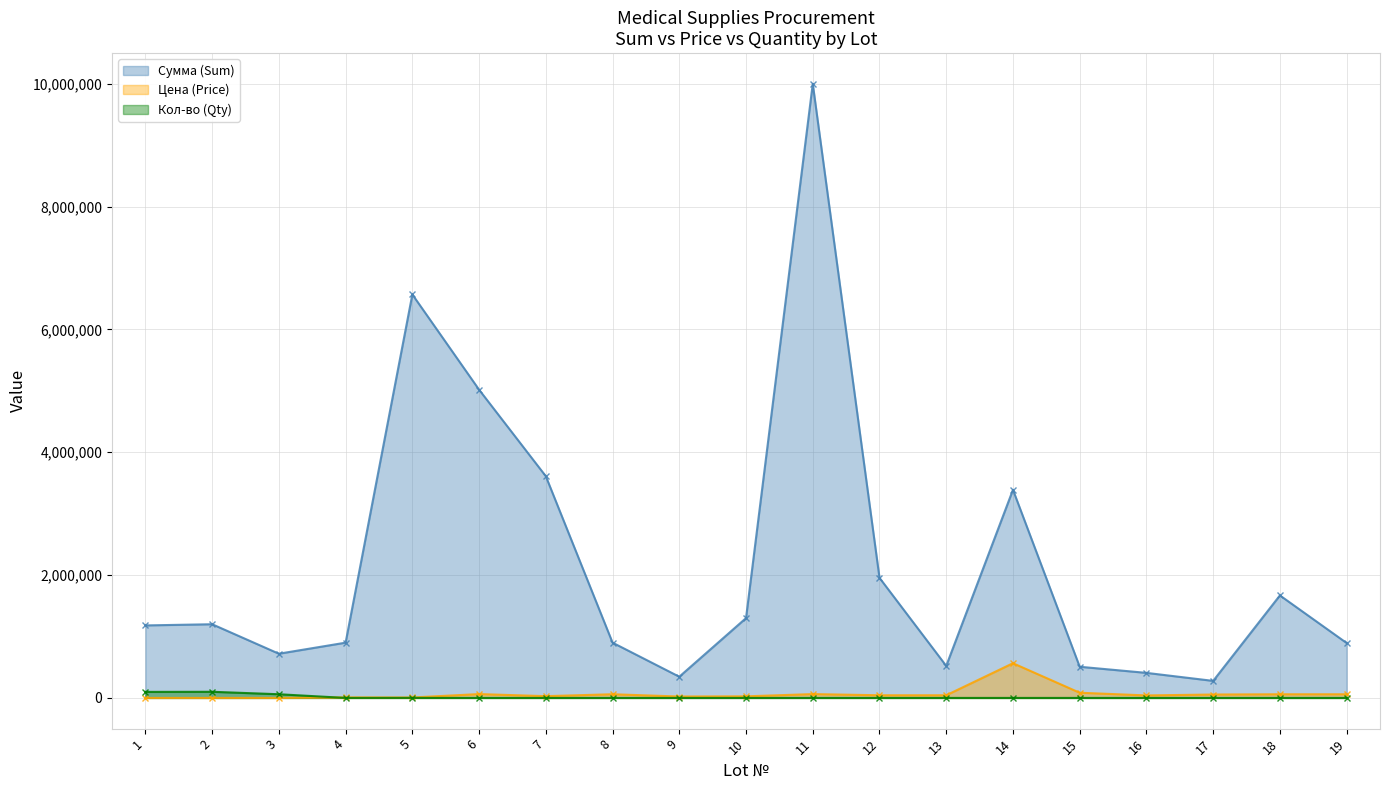

What are all the series names shown in the legend?

Сумма (Sum), Цена (Price), Кол-во (Qty)